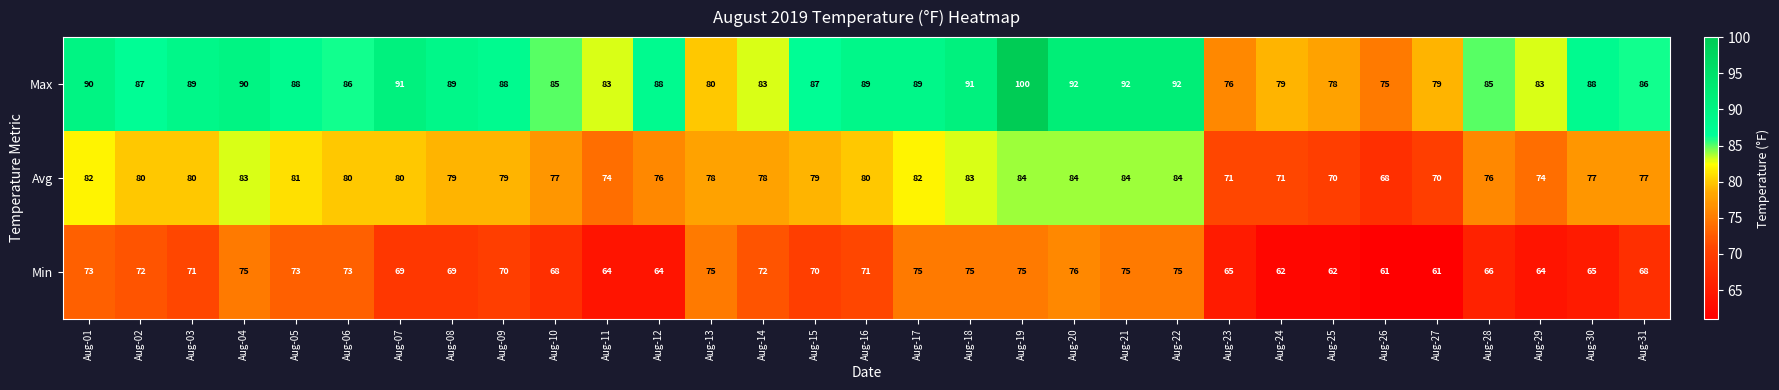

What is the maximum value shown in the chart?

100